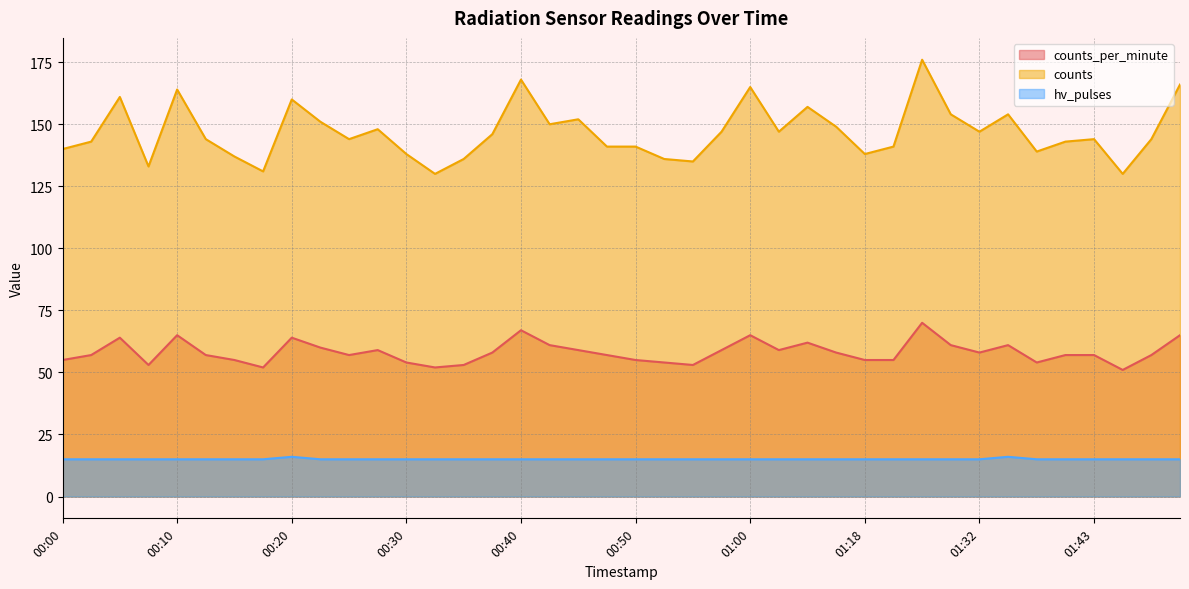

True or false: counts_per_minute and counts intersect in this chart.

False